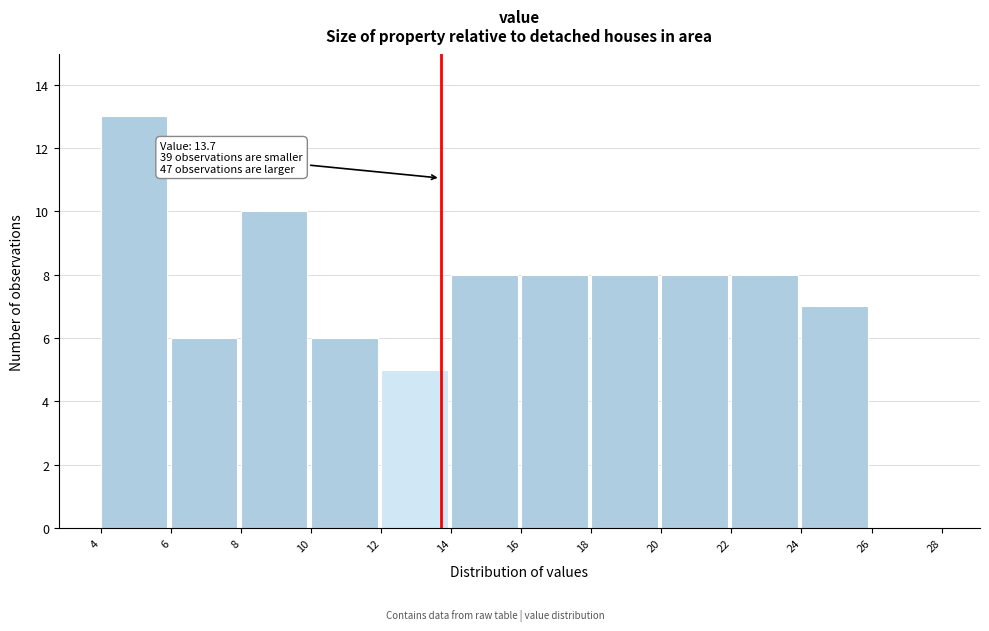

Over which range of the x-axis is the bar tallest?

4 to 6